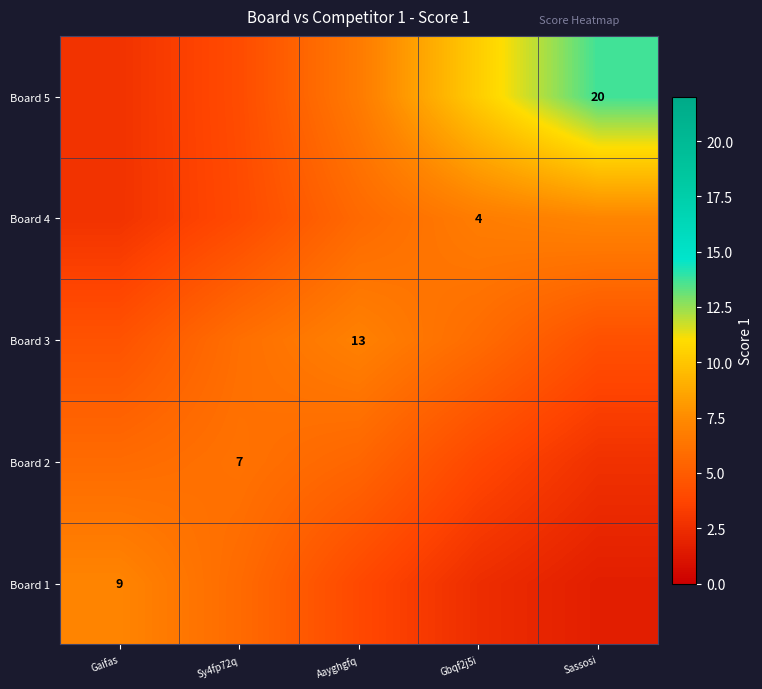

What is the average value of the Board 5 series?

7.5